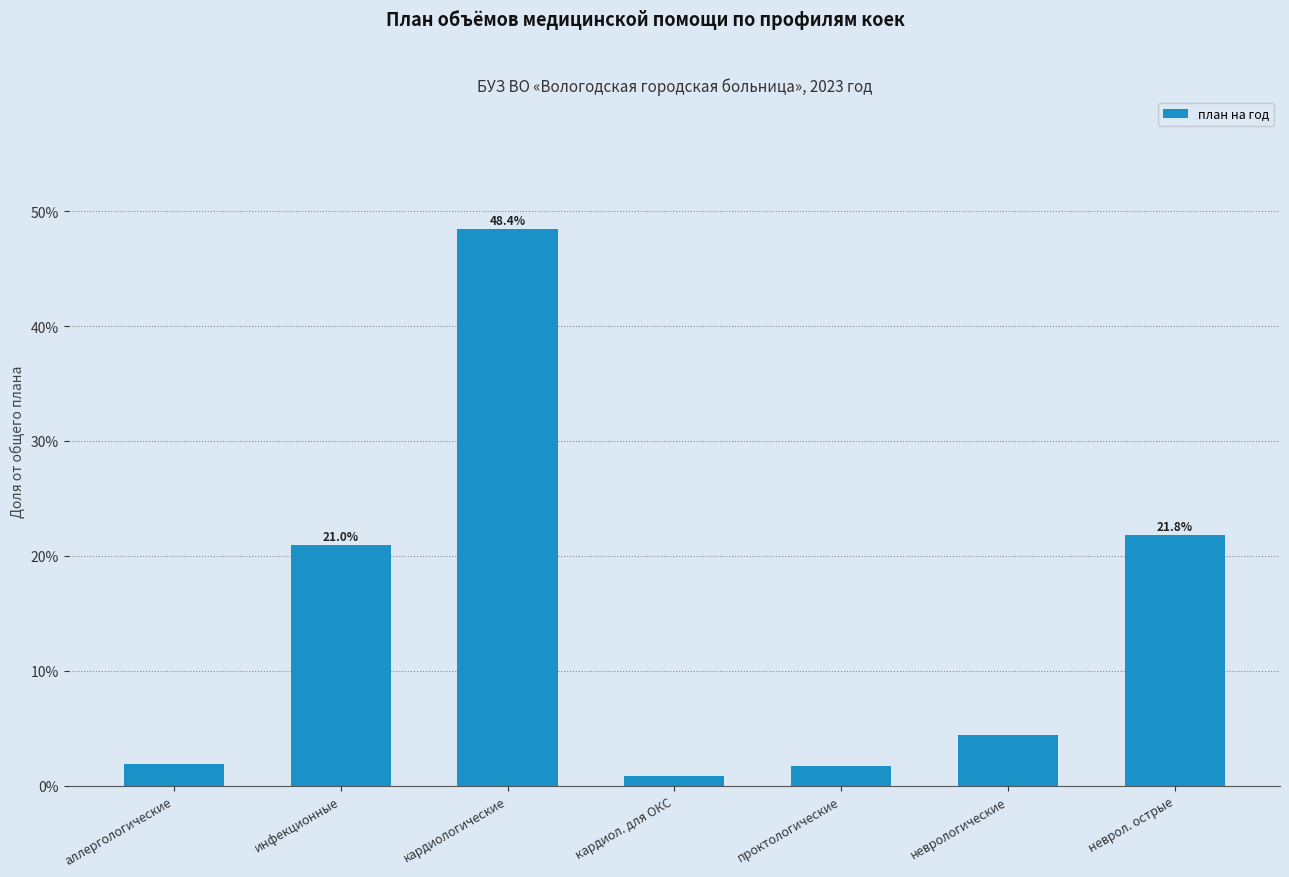

Are the bars horizontal?

No